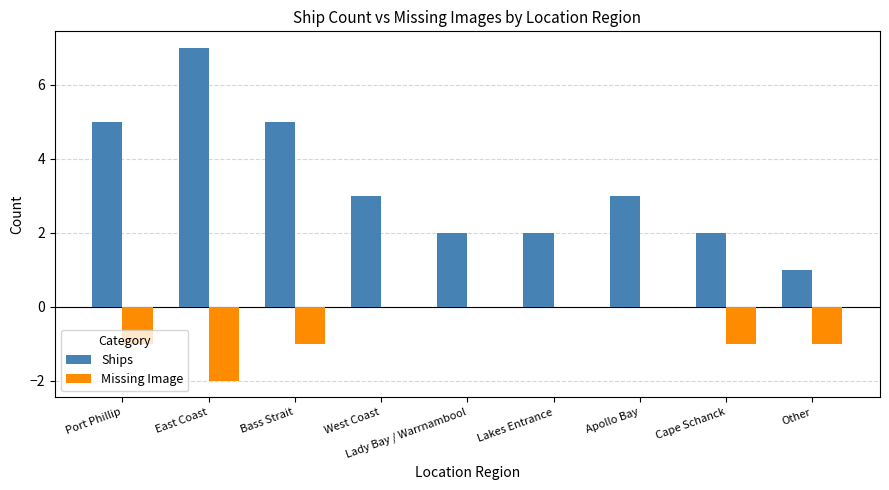

Count the number of categories in the chart.

9